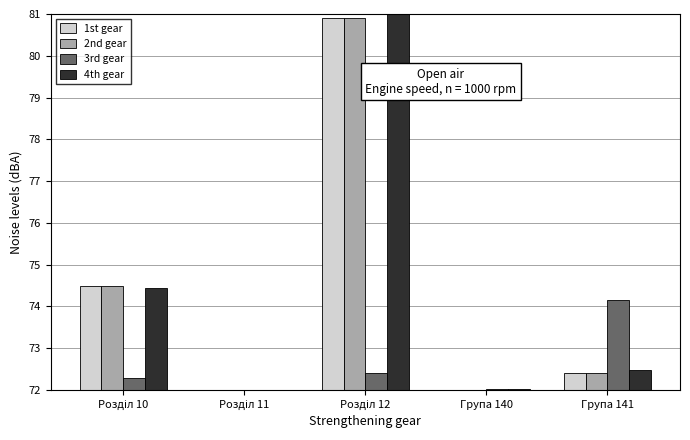

True or false: 2nd gear has a value of 72.4 at Група 141.

True